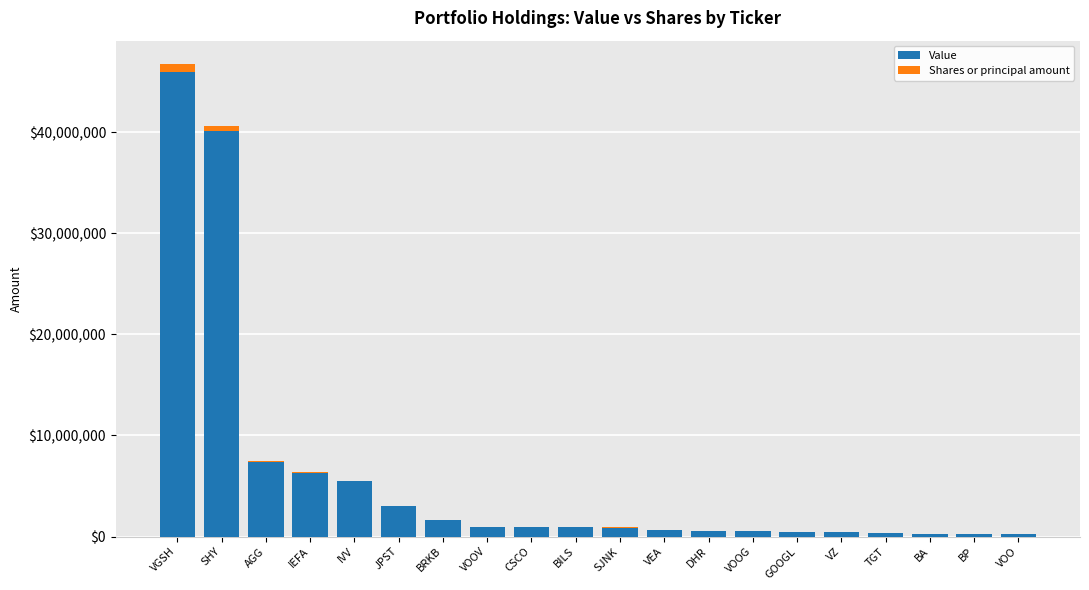

Is it true that Value equals 1592114 at BRKB?

True